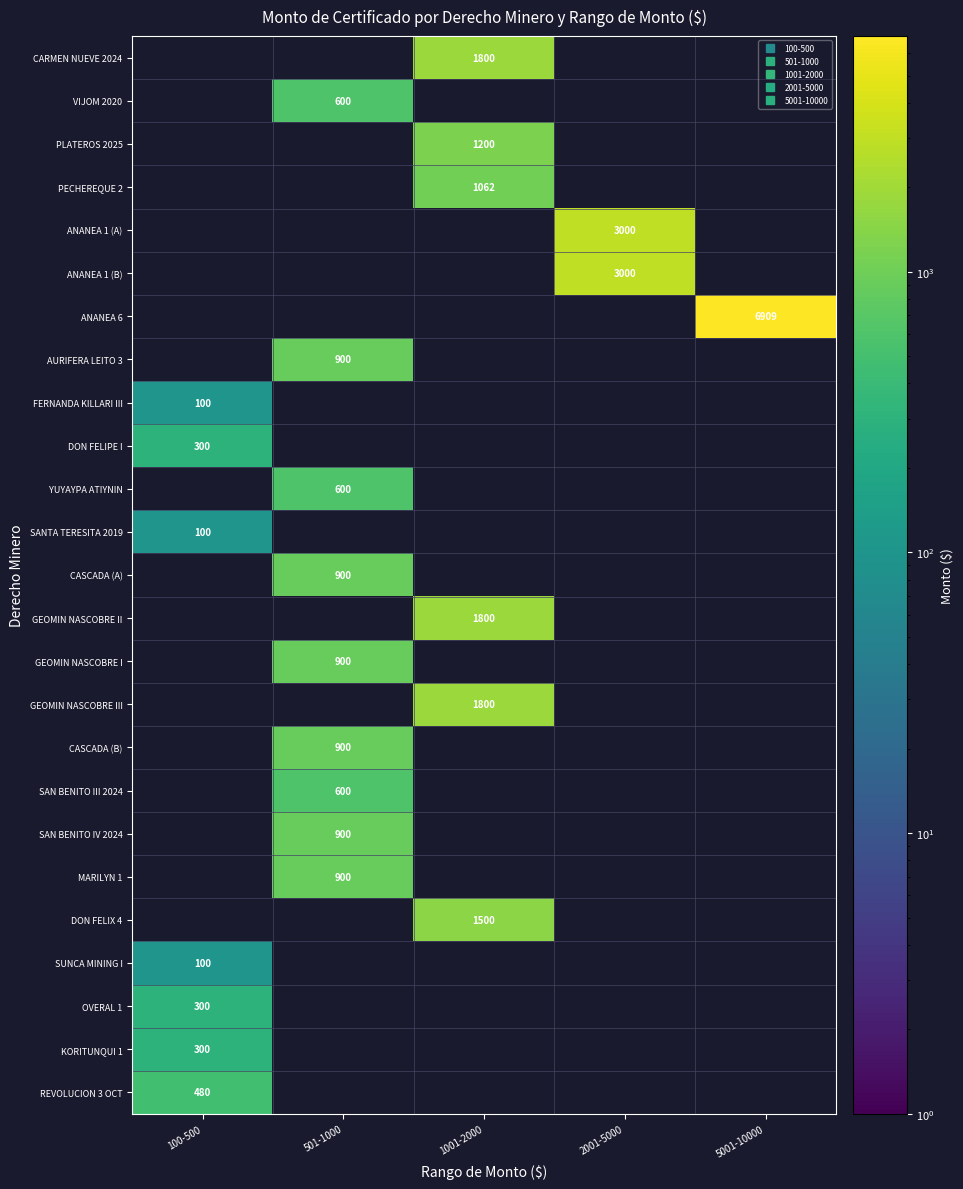

What is the sum of the GEOMIN NASCOBRE II values at 2001-5000 and 1001-2000?

1800